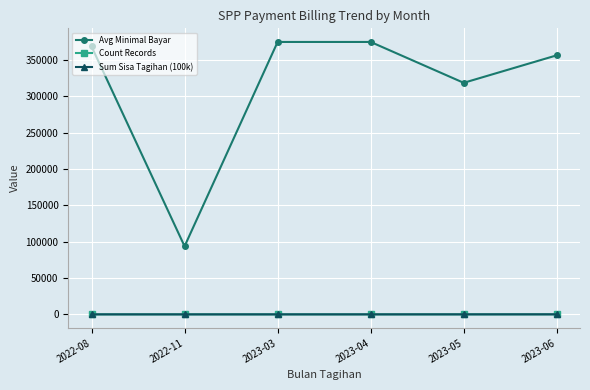

Where do Sum Sisa Tagihan (100k) and Count Records first cross each other?

2022-08 and 2022-11